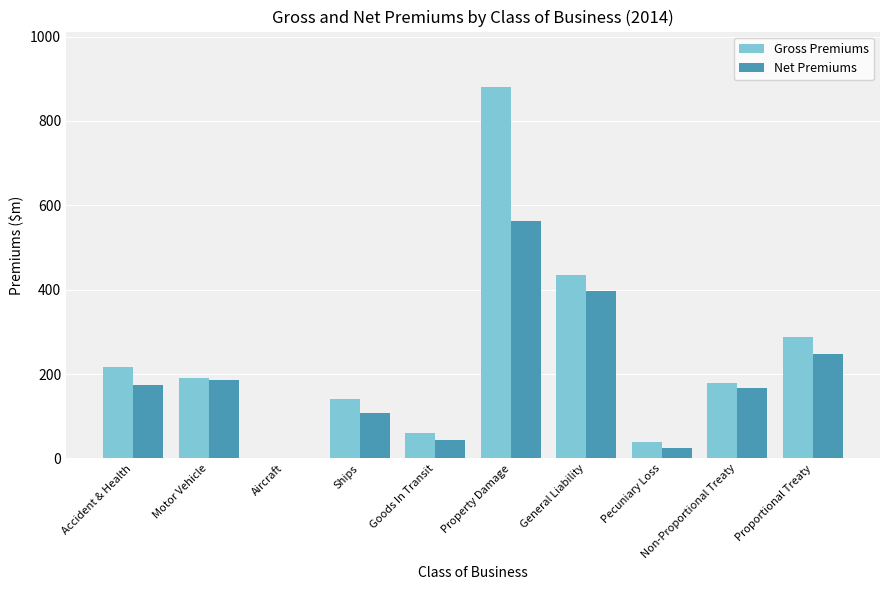

What is the difference between the Net Premiums values at Property Damage and Ships?

454.2